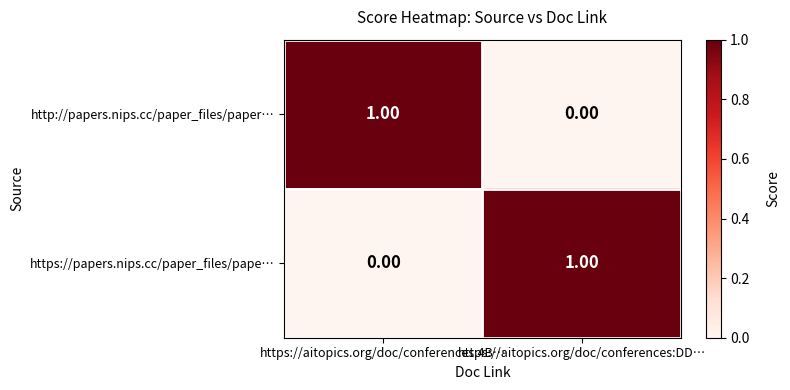

Is the value of https://papers.nips.cc/paper_files/pape… at https://aitopics.org/doc/conferences:4B… greater than the value of http://papers.nips.cc/paper_files/paper… at https://aitopics.org/doc/conferences:4B…?

No